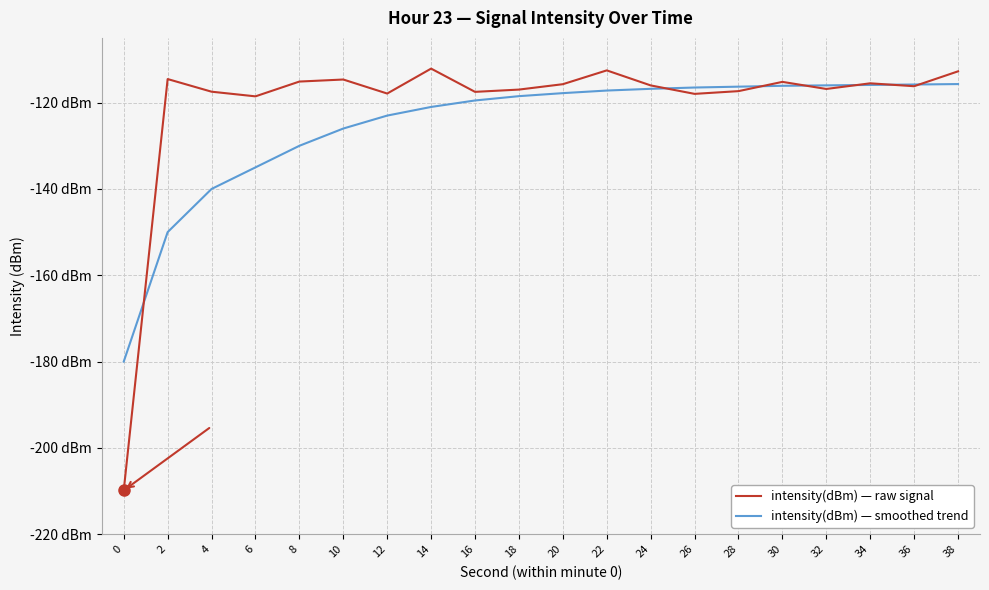

Which series has the widest spread of values?

intensity(dBm) — raw signal